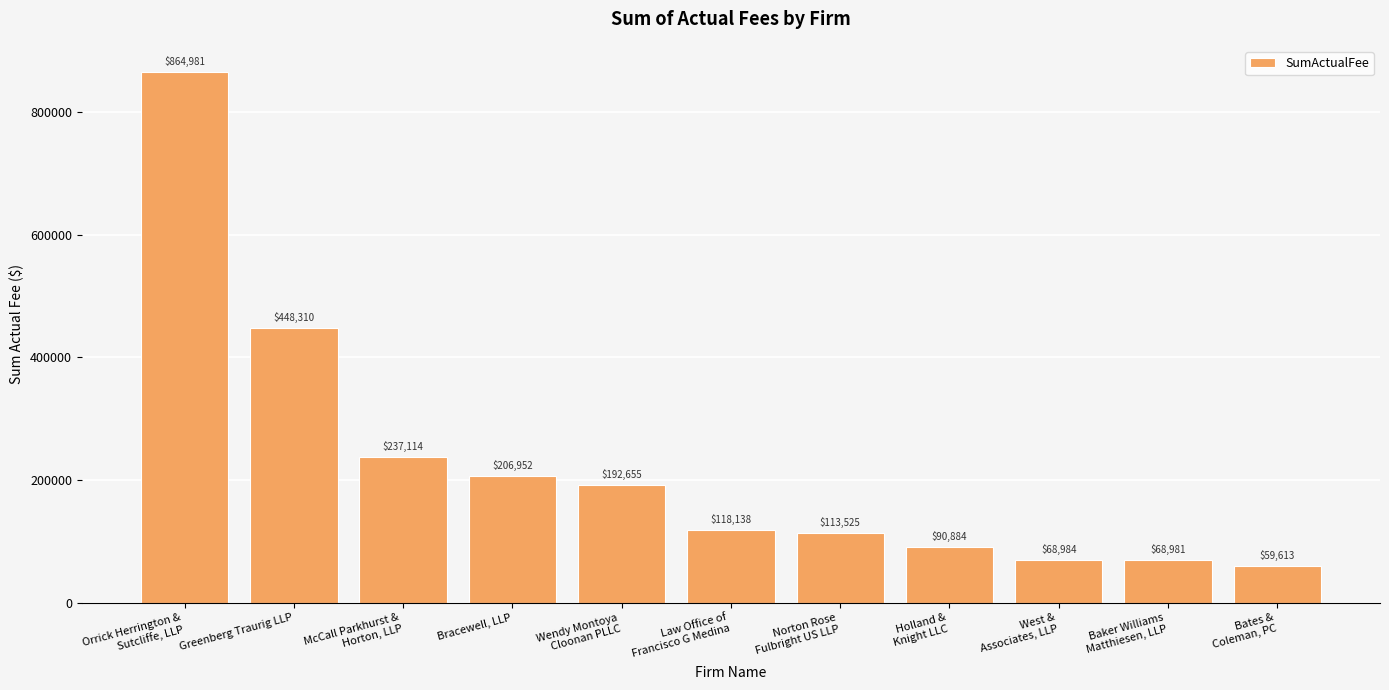

What is the change in value from McCall Parkhurst &
Horton, LLP to Norton Rose
Fulbright US LLP?

-123588.8